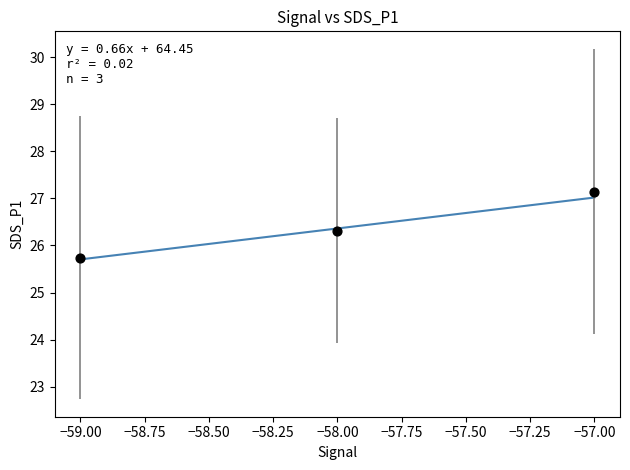

What is the average X value?

-58.0